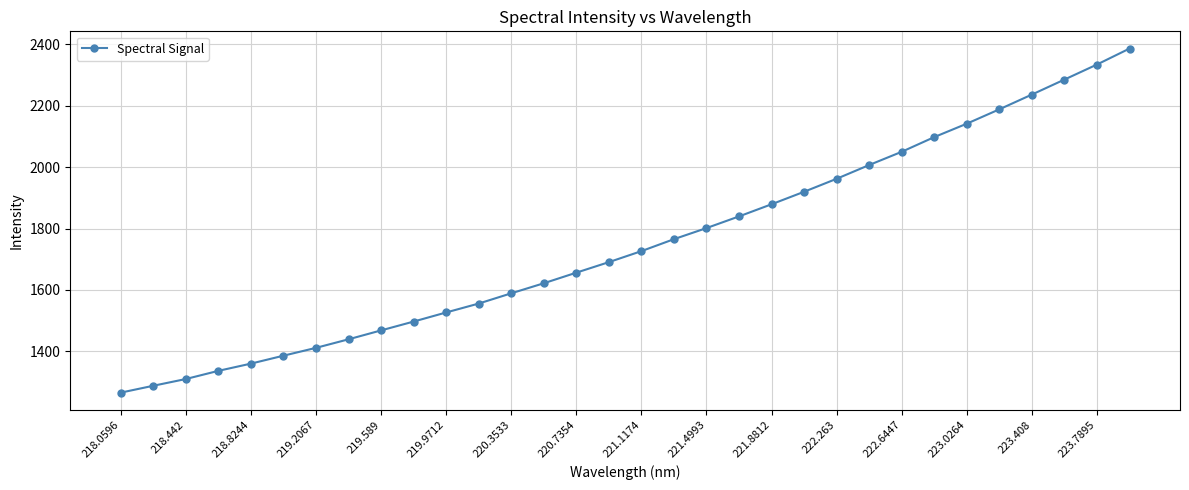

What is the difference between the maximum and minimum values?

1119.8